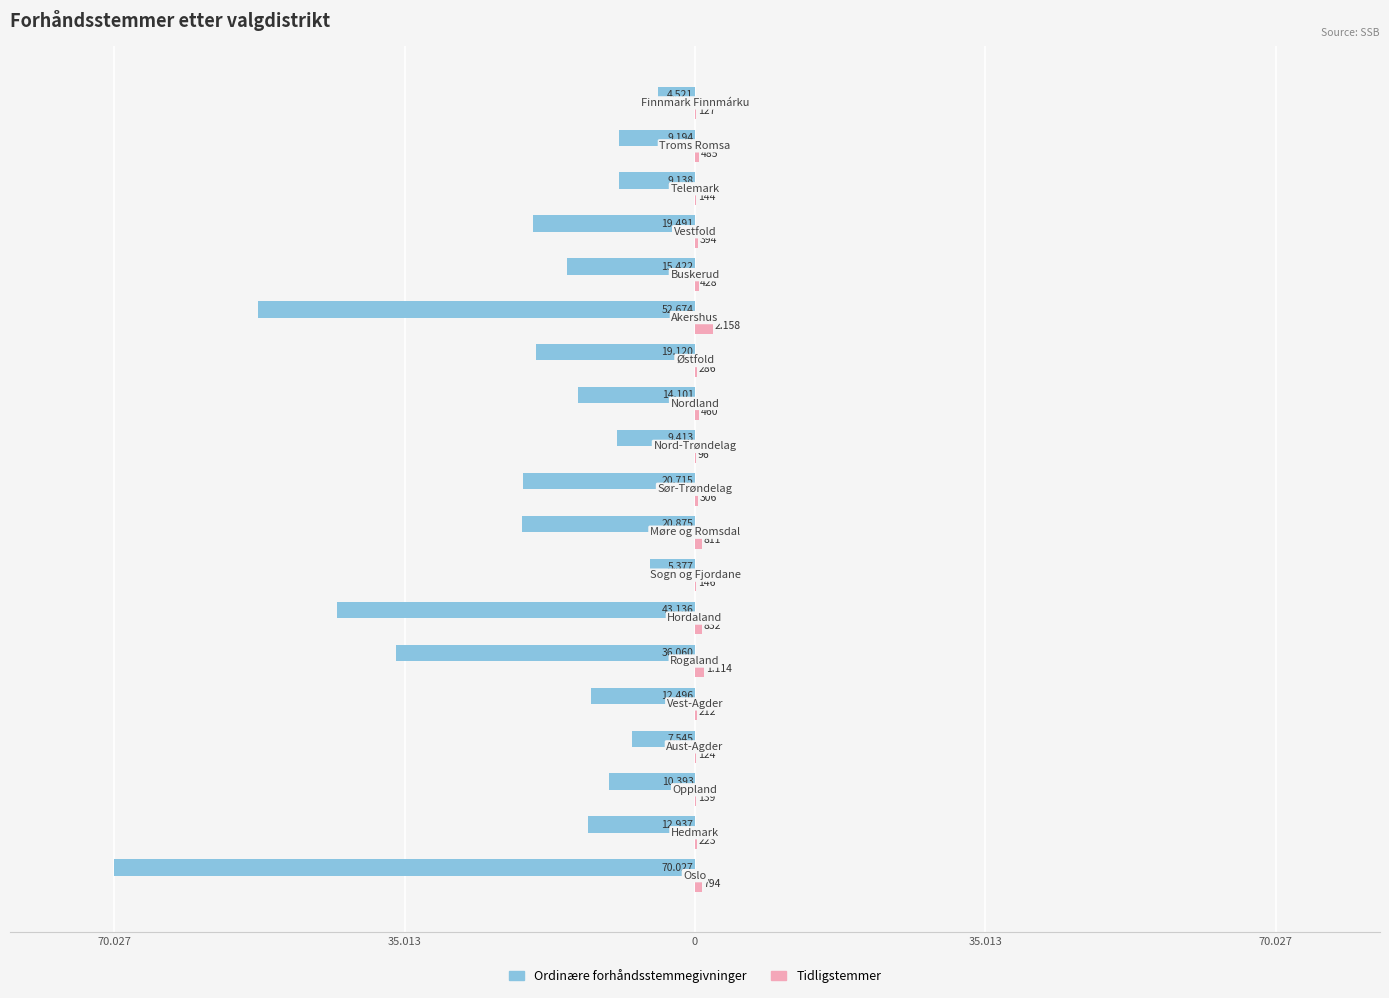

What is the difference between the second highest and second lowest values in the Ordinære forhåndsstemmegivninger series?

47297